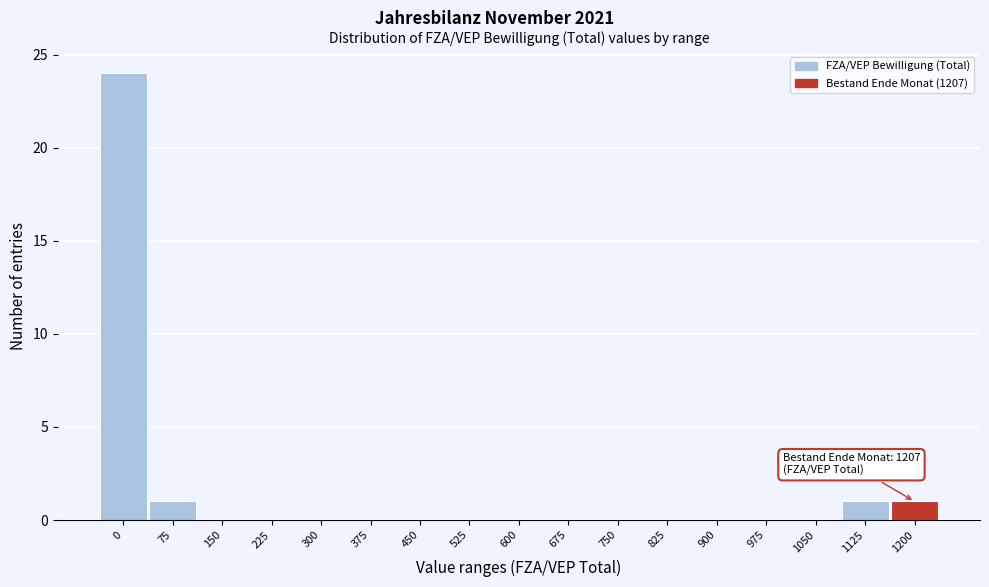

Reading left to right, extract all data points from this chart.

0=24	75=1	150=0	225=0	300=0	375=0	450=0	525=0	600=0	675=0	750=0	825=0	900=0	975=0	1050=0	1125=1	1200=1